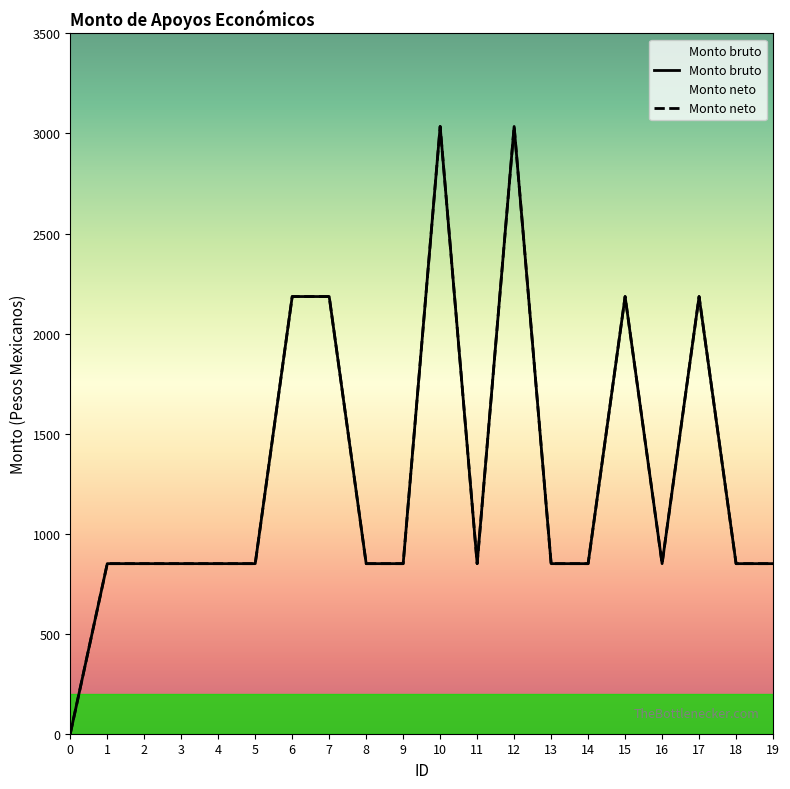

Reading left to right, transcribe all the data shown in this chart.

Monto bruto: 0	850	850	850	850	850	2185	2185	850	850	3035	850	3035	850	850	2185	850	2185	850	850
Monto neto: 0	850	850	850	850	850	2185	2185	850	850	3035	850	3035	850	850	2185	850	2185	850	850